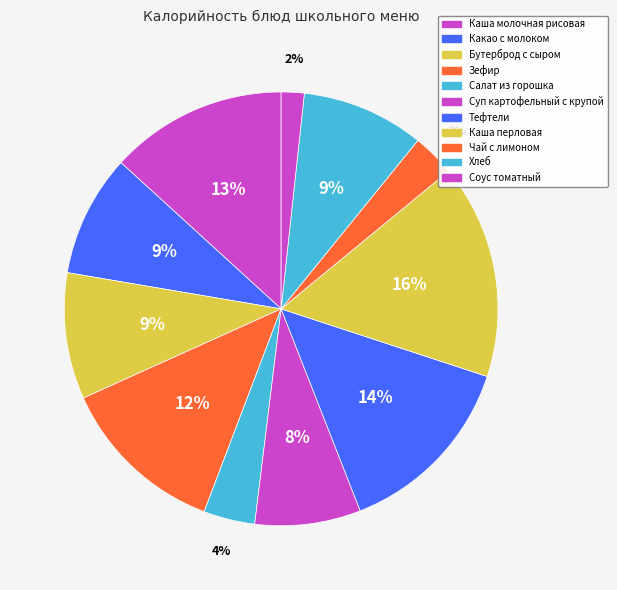

What is the total percentage of Зефир and Каша молочная рисовая?

25.7%